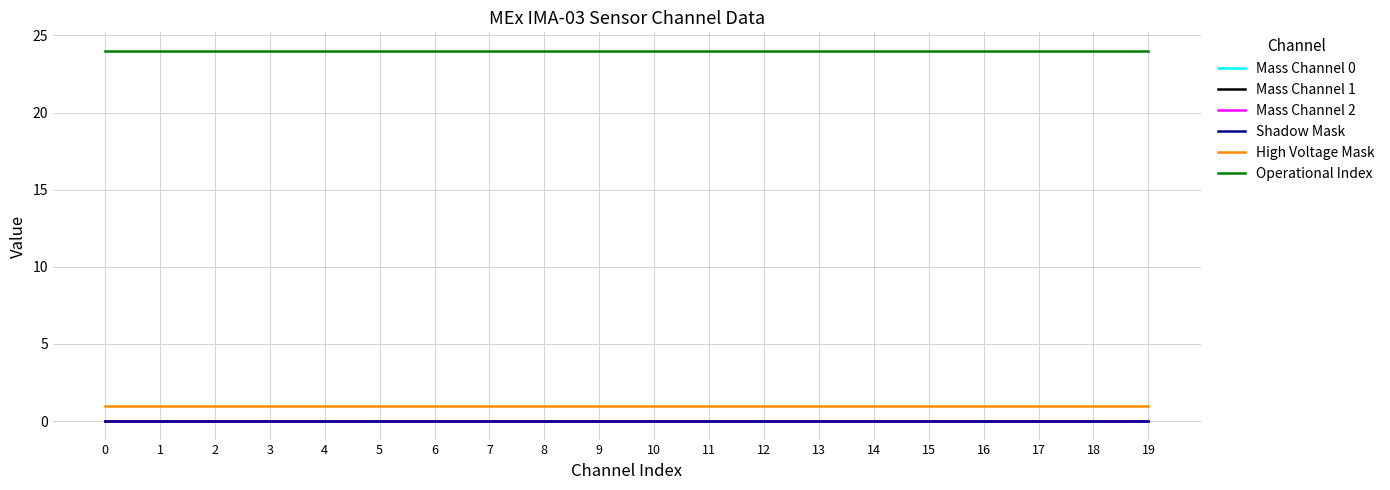

Does the chart have visible grid lines?

Yes